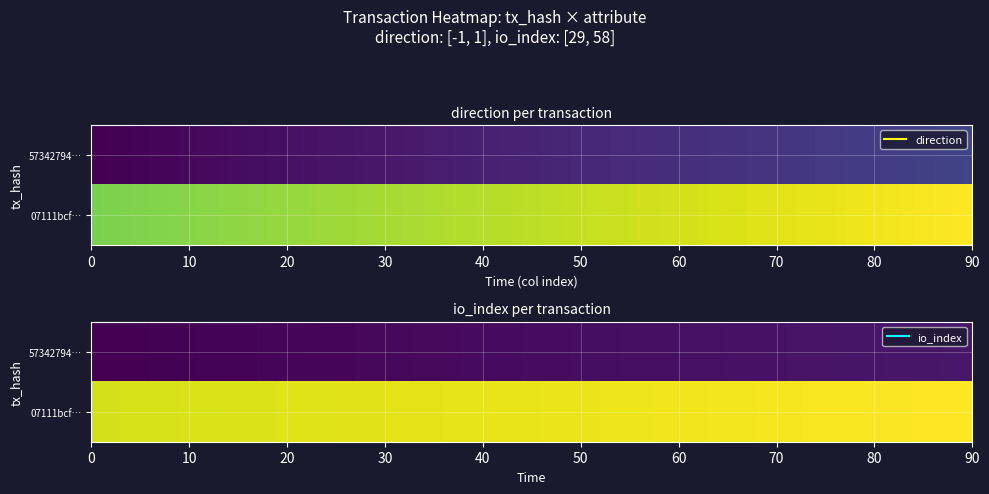

Which has a higher value, direction or io_index?

io_index